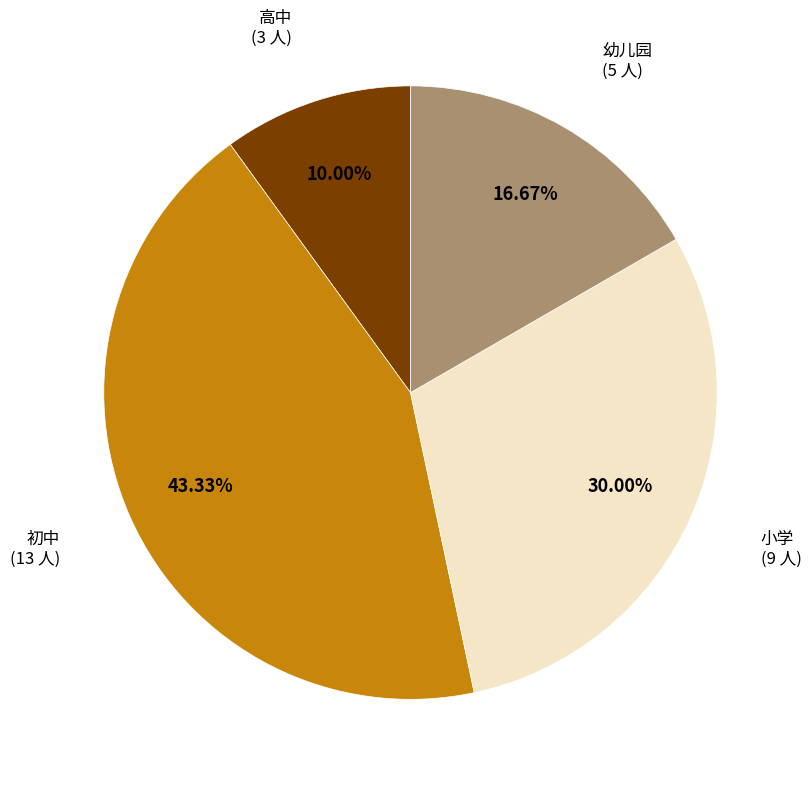

Is there any slice that represents more than half of the pie?

No